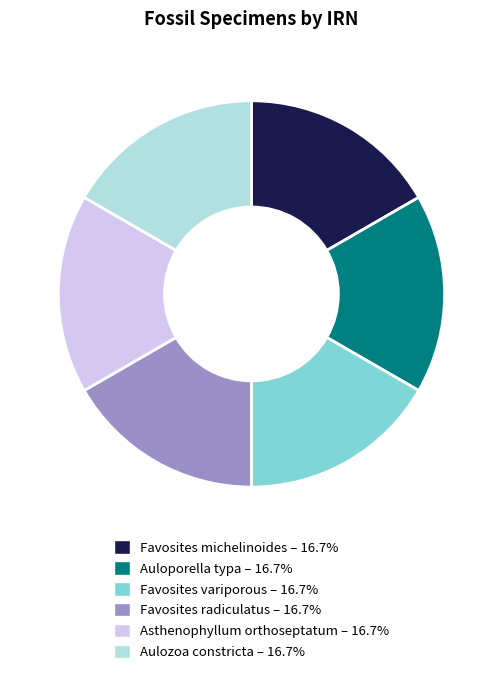

What is the ratio of the value at Favosites michelinoides to the value at Auloporella typa?

1.0